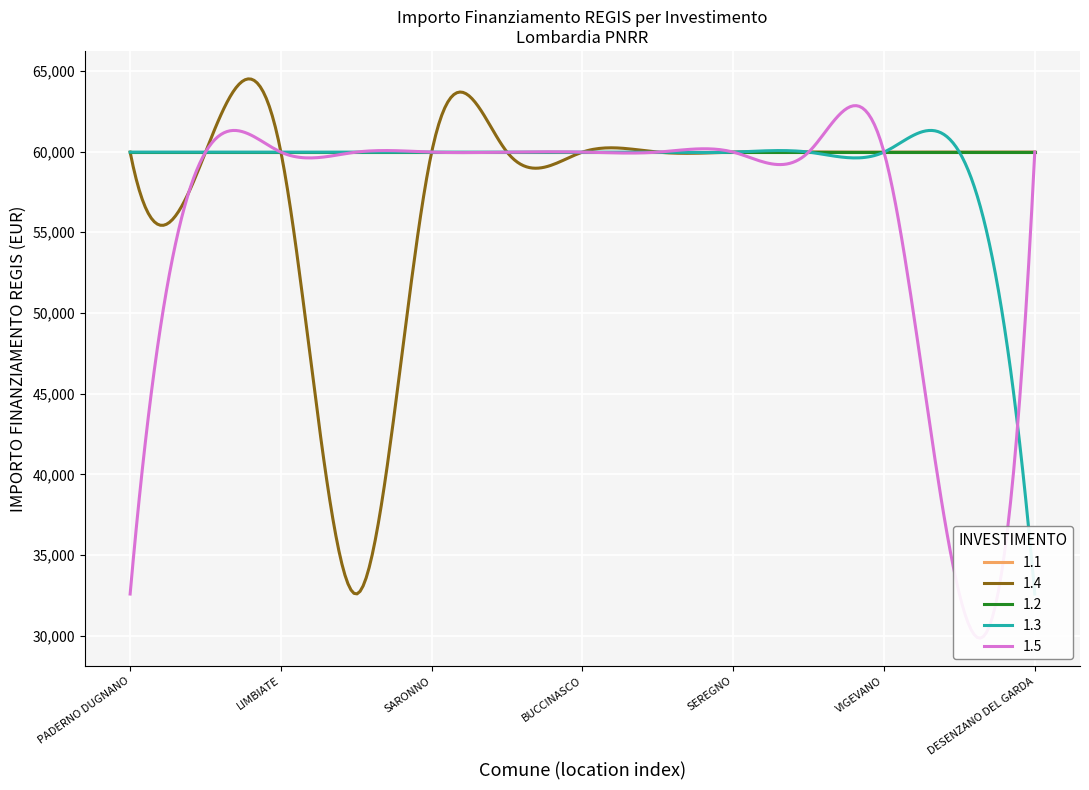

What is the value of the 1.3 point at the 1st from the left?

59966